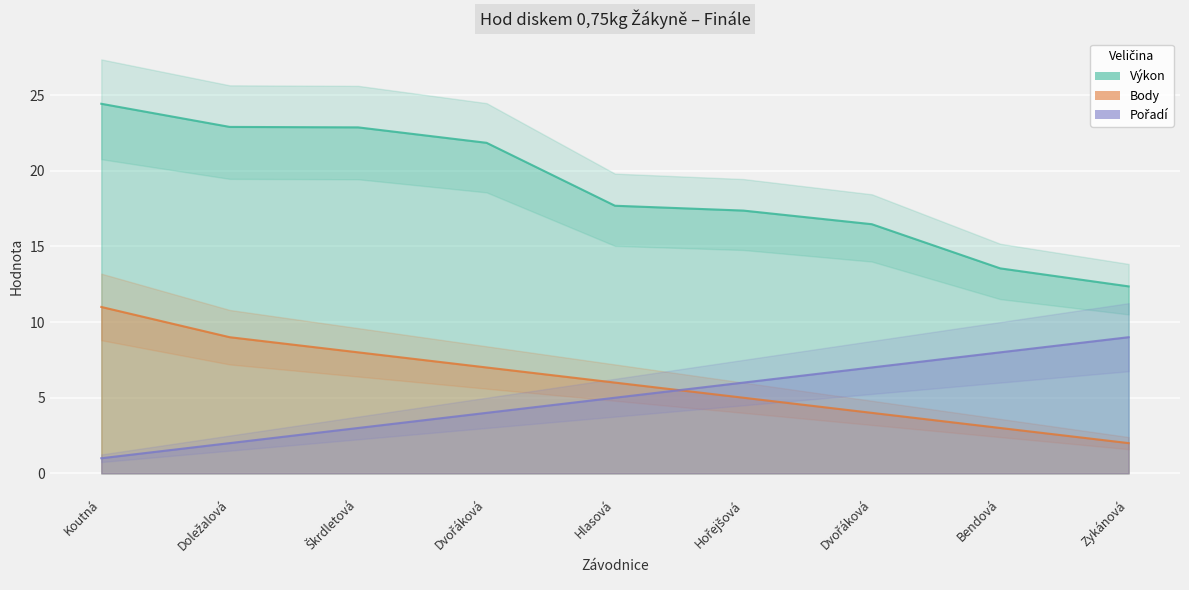

Between Škrdletová and Bendová, which series saw the biggest shift?

Výkon